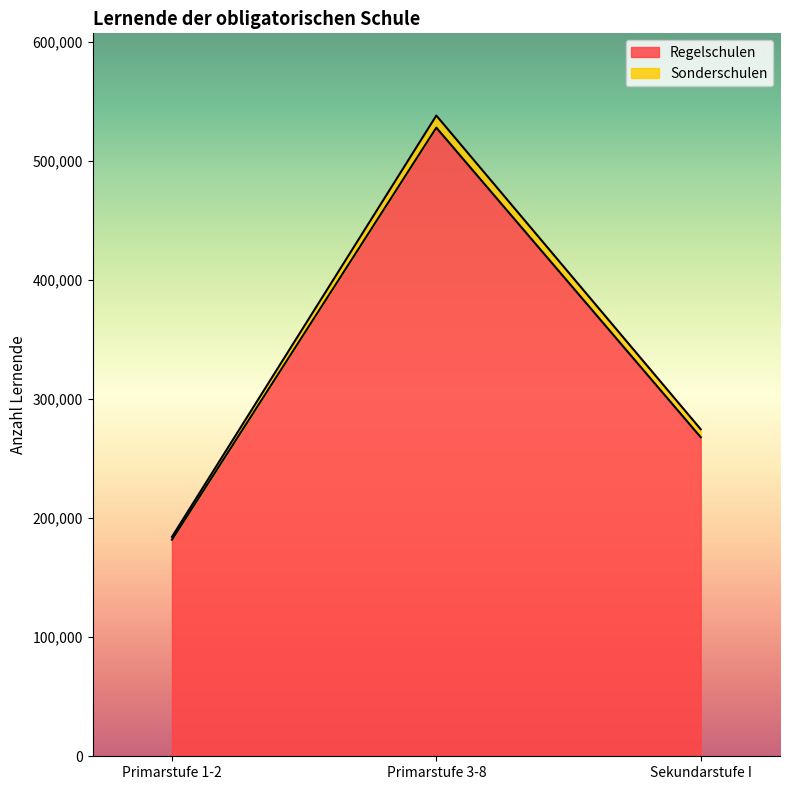

How many values are between 181890 and 527928?

3